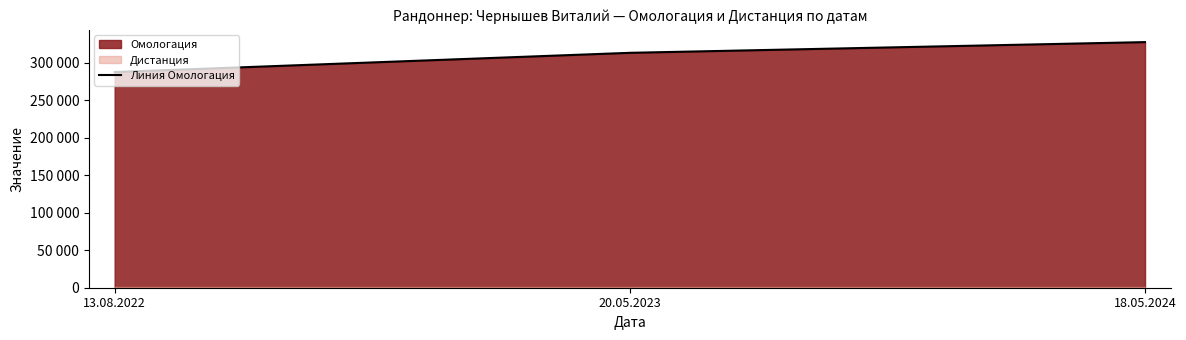

Reading left to right, what are all the values shown in this chart?

13.08.2022=287486	20.05.2023=313123	18.05.2024=327395